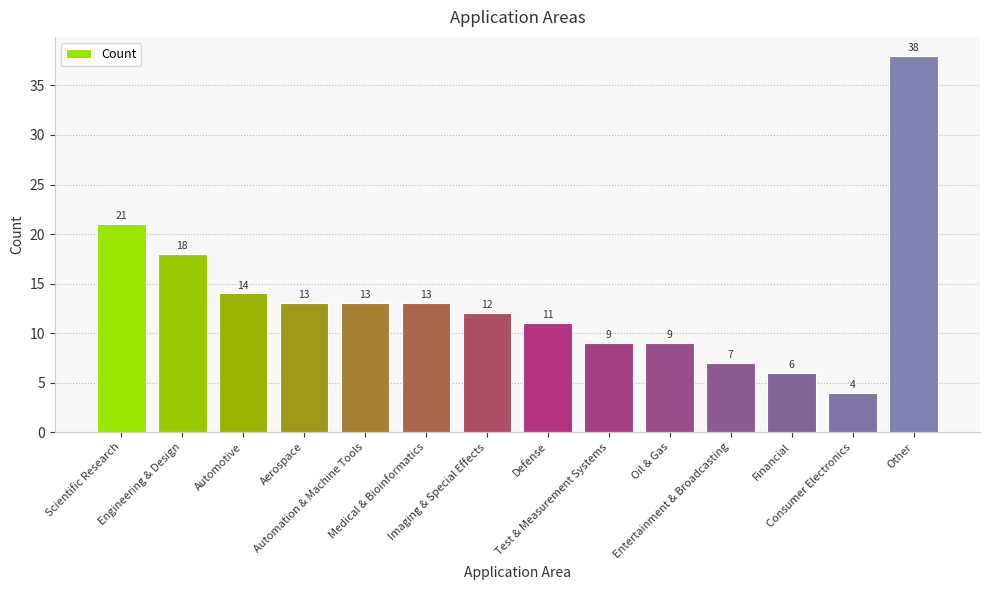

Reading left to right, transcribe all the data shown in this chart.

Scientific Research=21	Engineering & Design=18	Automotive=14	Aerospace=13	Automation & Machine Tools=13	Medical & Bioinformatics=13	Imaging & Special Effects=12	Defense=11	Test & Measurement Systems=9	Oil & Gas=9	Entertainment & Broadcasting=7	Financial=6	Consumer Electronics=4	Other=38